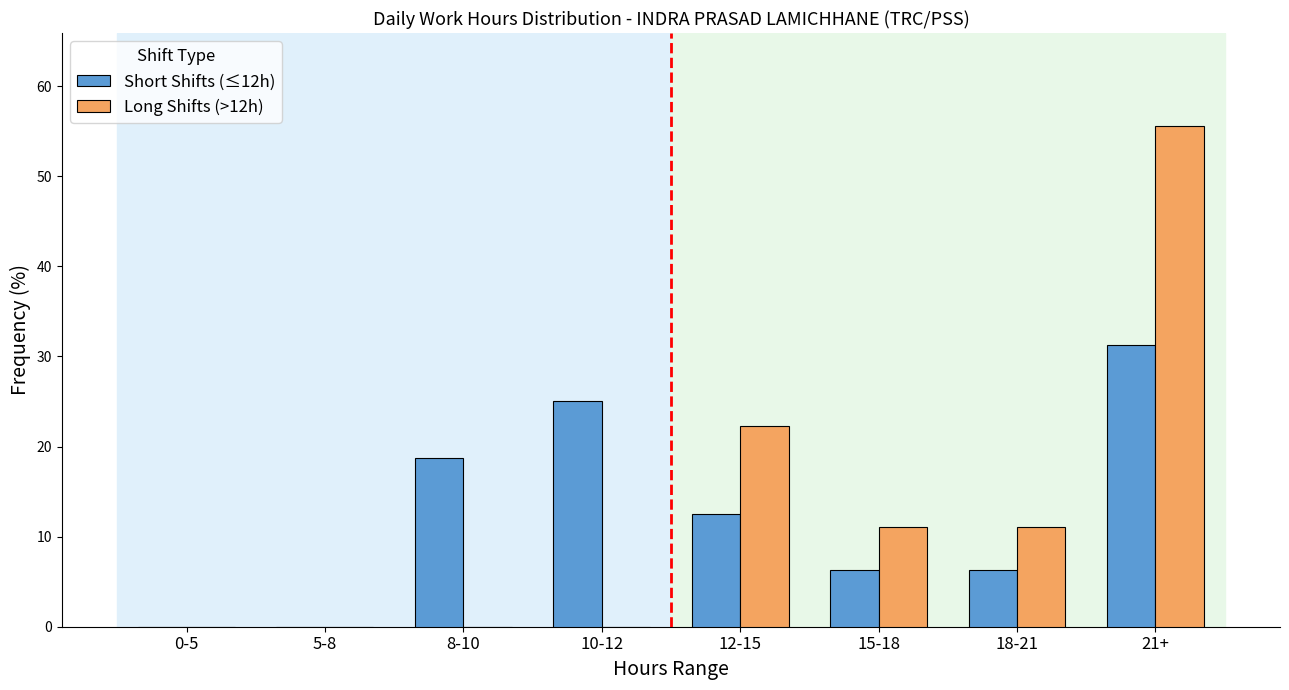

True or false: Short Shifts (≤12h) has a value of -21.7 at 5-8.

False